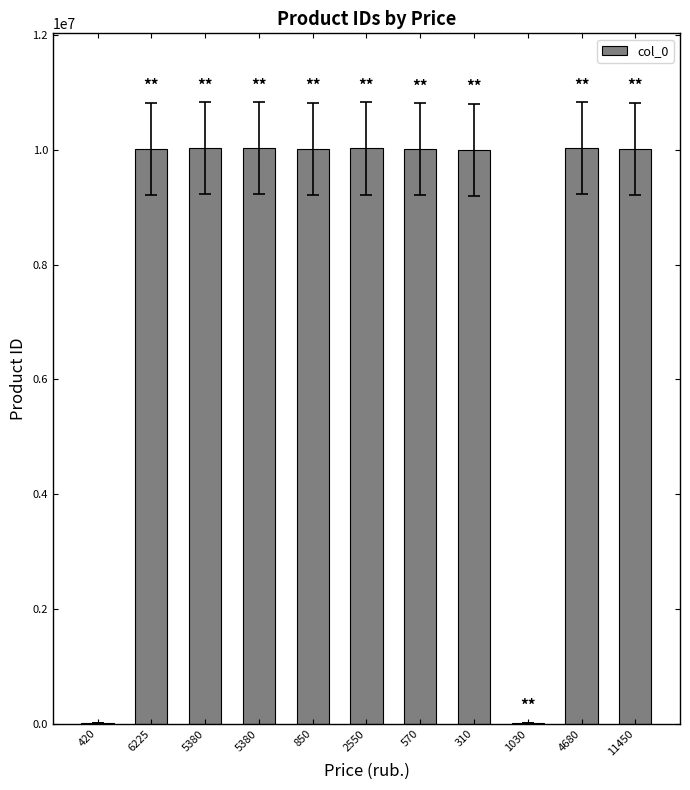

How many categories are shown in the chart?

11